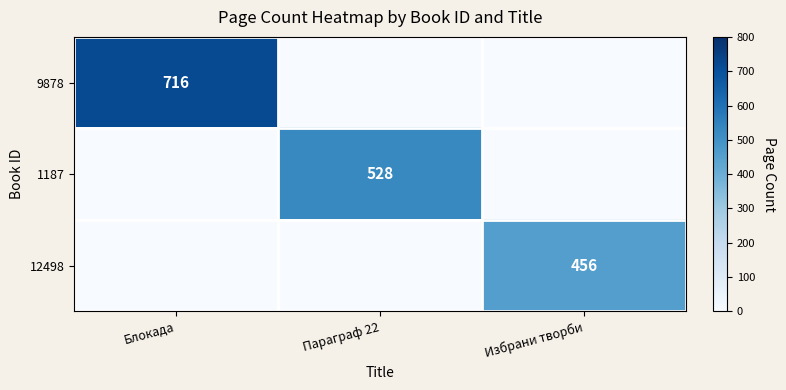

The 12498 series shows 456 at Избрани творби. True or false?

True